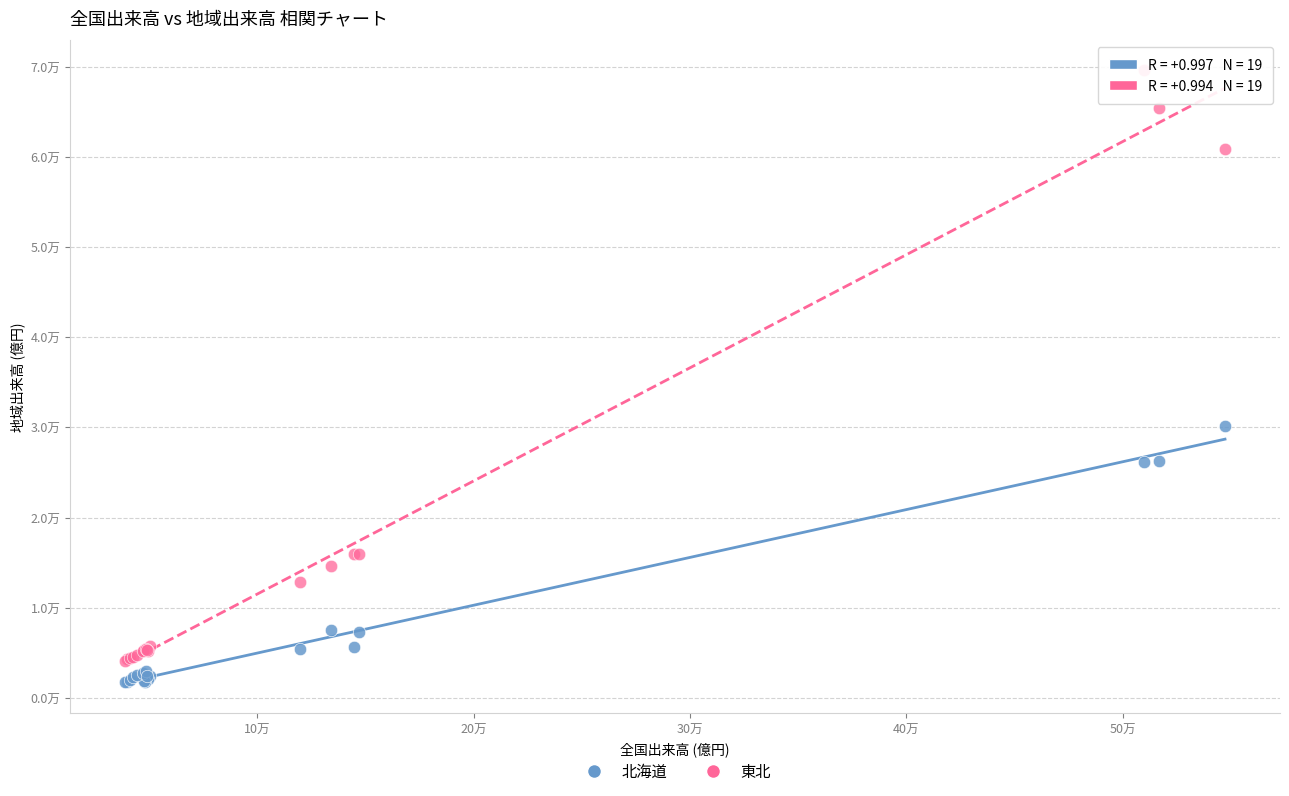

Which series contains the lowest Y value?

北海道